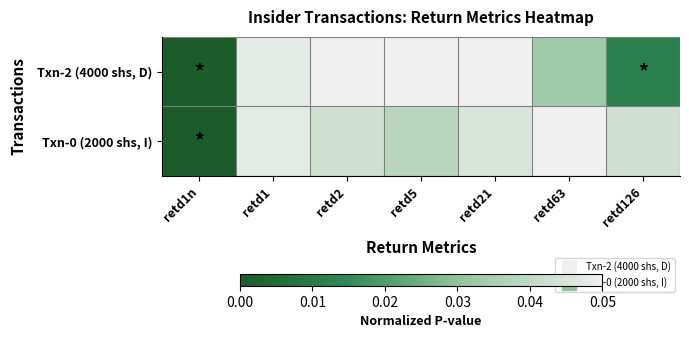

Rank the series at retd1n from highest to lowest value.

Txn-2 (4000 shs, D), Txn-0 (2000 shs, I)